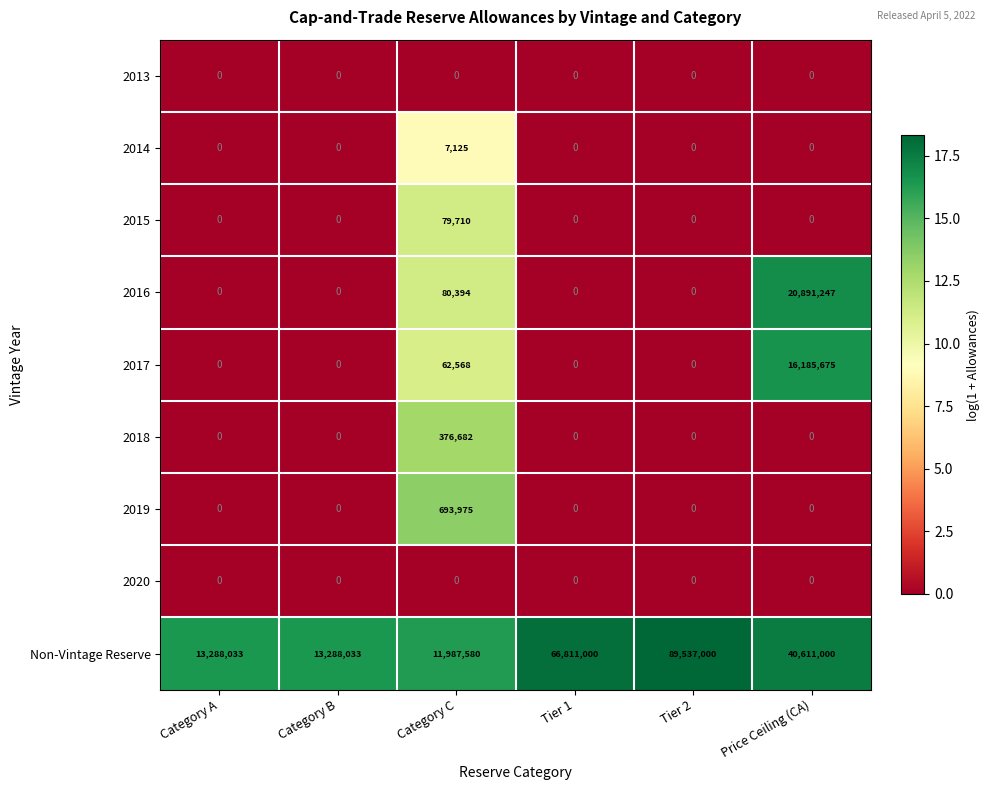

What is the difference between the maximum and minimum values in the 2015 series?

79710